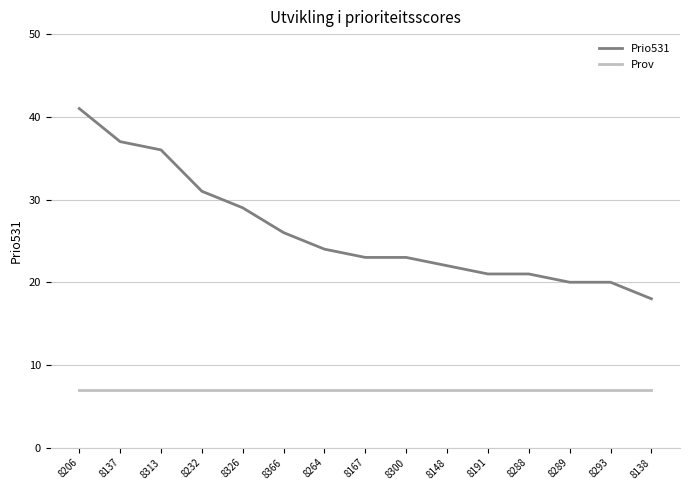

Rank the series by their average value, from highest to lowest.

Prio531, Prov